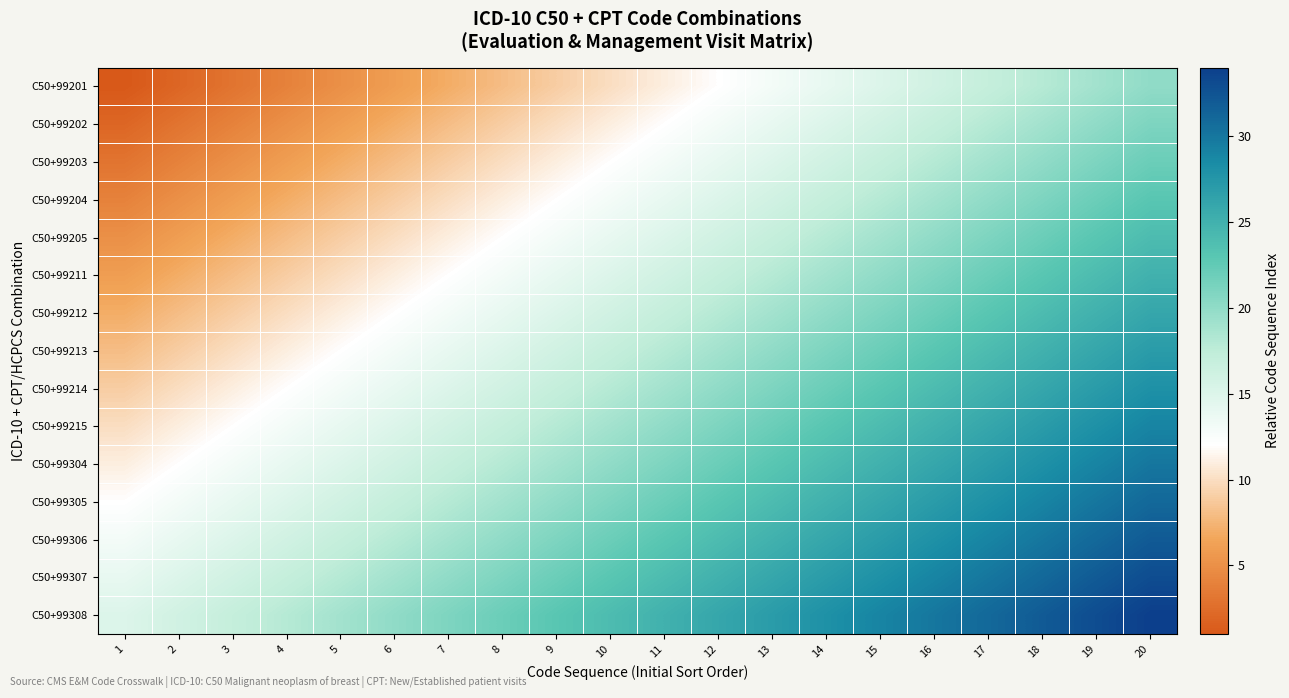

Reading right to left, transcribe all the data shown in this chart.

C50+99201: 20=20	19=19	18=18	17=17	16=16	15=15	14=14	13=13	12=12	11=11	10=10	9=9	8=8	7=7	6=6	5=5	4=4	3=3	2=2	1=1
C50+99202: 20=21	19=20	18=19	17=18	16=17	15=16	14=15	13=14	12=13	11=12	10=11	9=10	8=9	7=8	6=7	5=6	4=5	3=4	2=3	1=2
C50+99203: 20=22	19=21	18=20	17=19	16=18	15=17	14=16	13=15	12=14	11=13	10=12	9=11	8=10	7=9	6=8	5=7	4=6	3=5	2=4	1=3
C50+99204: 20=23	19=22	18=21	17=20	16=19	15=18	14=17	13=16	12=15	11=14	10=13	9=12	8=11	7=10	6=9	5=8	4=7	3=6	2=5	1=4
C50+99205: 20=24	19=23	18=22	17=21	16=20	15=19	14=18	13=17	12=16	11=15	10=14	9=13	8=12	7=11	6=10	5=9	4=8	3=7	2=6	1=5
C50+99211: 20=25	19=24	18=23	17=22	16=21	15=20	14=19	13=18	12=17	11=16	10=15	9=14	8=13	7=12	6=11	5=10	4=9	3=8	2=7	1=6
C50+99212: 20=26	19=25	18=24	17=23	16=22	15=21	14=20	13=19	12=18	11=17	10=16	9=15	8=14	7=13	6=12	5=11	4=10	3=9	2=8	1=7
C50+99213: 20=27	19=26	18=25	17=24	16=23	15=22	14=21	13=20	12=19	11=18	10=17	9=16	8=15	7=14	6=13	5=12	4=11	3=10	2=9	1=8
C50+99214: 20=28	19=27	18=26	17=25	16=24	15=23	14=22	13=21	12=20	11=19	10=18	9=17	8=16	7=15	6=14	5=13	4=12	3=11	2=10	1=9
C50+99215: 20=29	19=28	18=27	17=26	16=25	15=24	14=23	13=22	12=21	11=20	10=19	9=18	8=17	7=16	6=15	5=14	4=13	3=12	2=11	1=10
C50+99304: 20=30	19=29	18=28	17=27	16=26	15=25	14=24	13=23	12=22	11=21	10=20	9=19	8=18	7=17	6=16	5=15	4=14	3=13	2=12	1=11
C50+99305: 20=31	19=30	18=29	17=28	16=27	15=26	14=25	13=24	12=23	11=22	10=21	9=20	8=19	7=18	6=17	5=16	4=15	3=14	2=13	1=12
C50+99306: 20=32	19=31	18=30	17=29	16=28	15=27	14=26	13=25	12=24	11=23	10=22	9=21	8=20	7=19	6=18	5=17	4=16	3=15	2=14	1=13
C50+99307: 20=33	19=32	18=31	17=30	16=29	15=28	14=27	13=26	12=25	11=24	10=23	9=22	8=21	7=20	6=19	5=18	4=17	3=16	2=15	1=14
C50+99308: 20=34	19=33	18=32	17=31	16=30	15=29	14=28	13=27	12=26	11=25	10=24	9=23	8=22	7=21	6=20	5=19	4=18	3=17	2=16	1=15